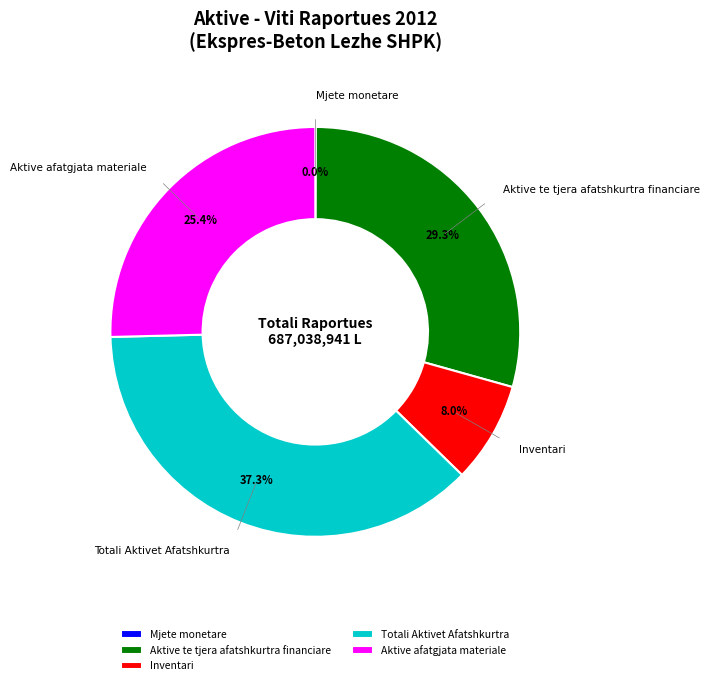

What percentage is the Inventari slice, to the nearest percent?

8%